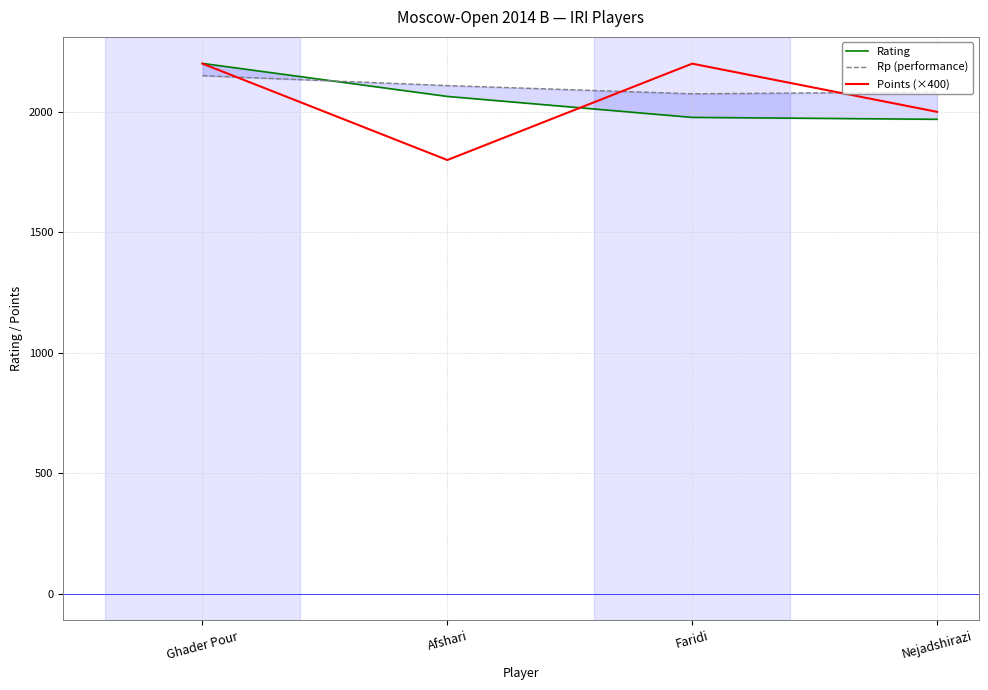

What is the difference between the highest and lowest values at Afshari?

309